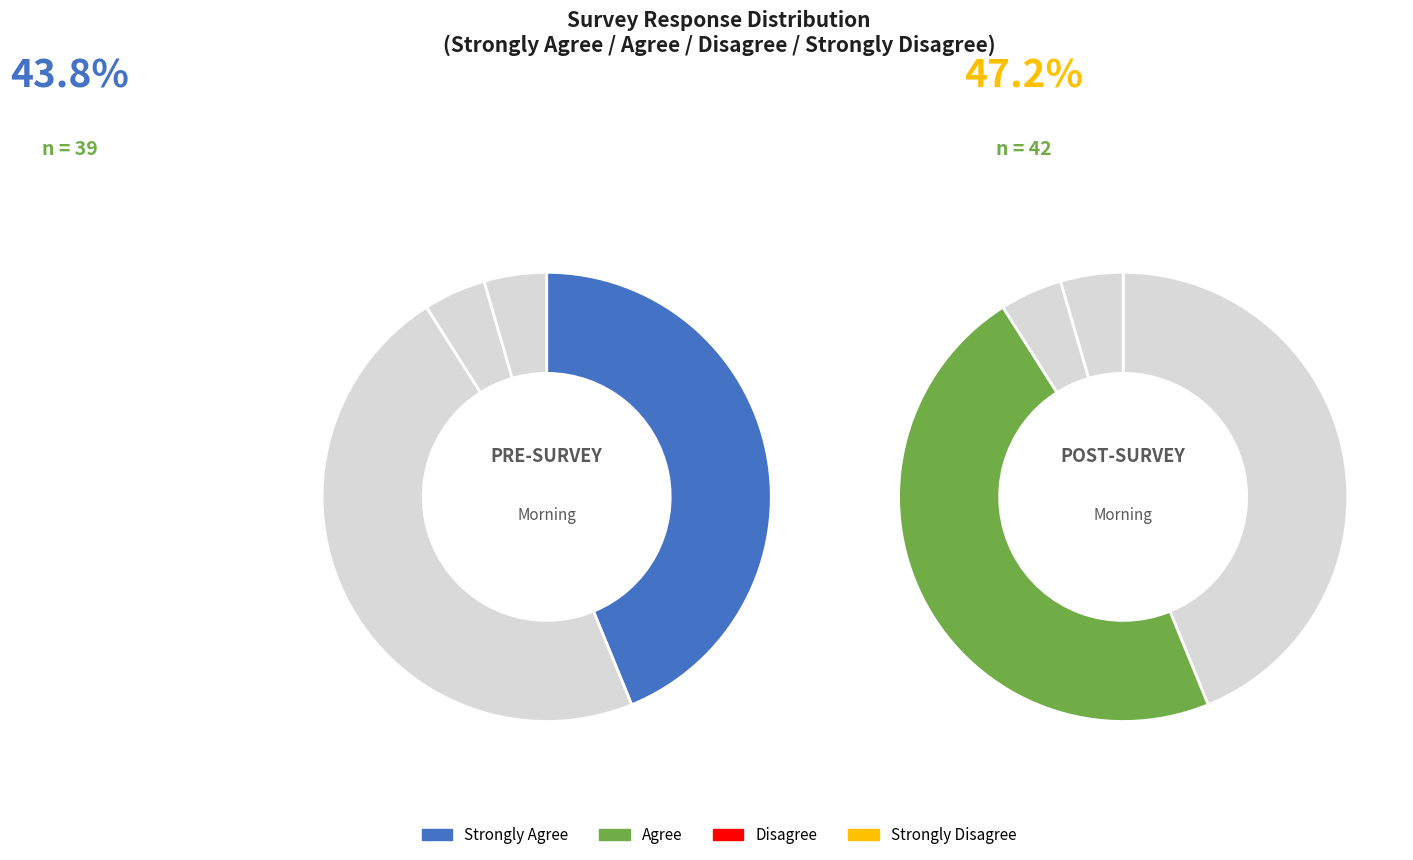

Approximately how many times larger is the value at Disagree compared to Strongly Disagree?

1.0